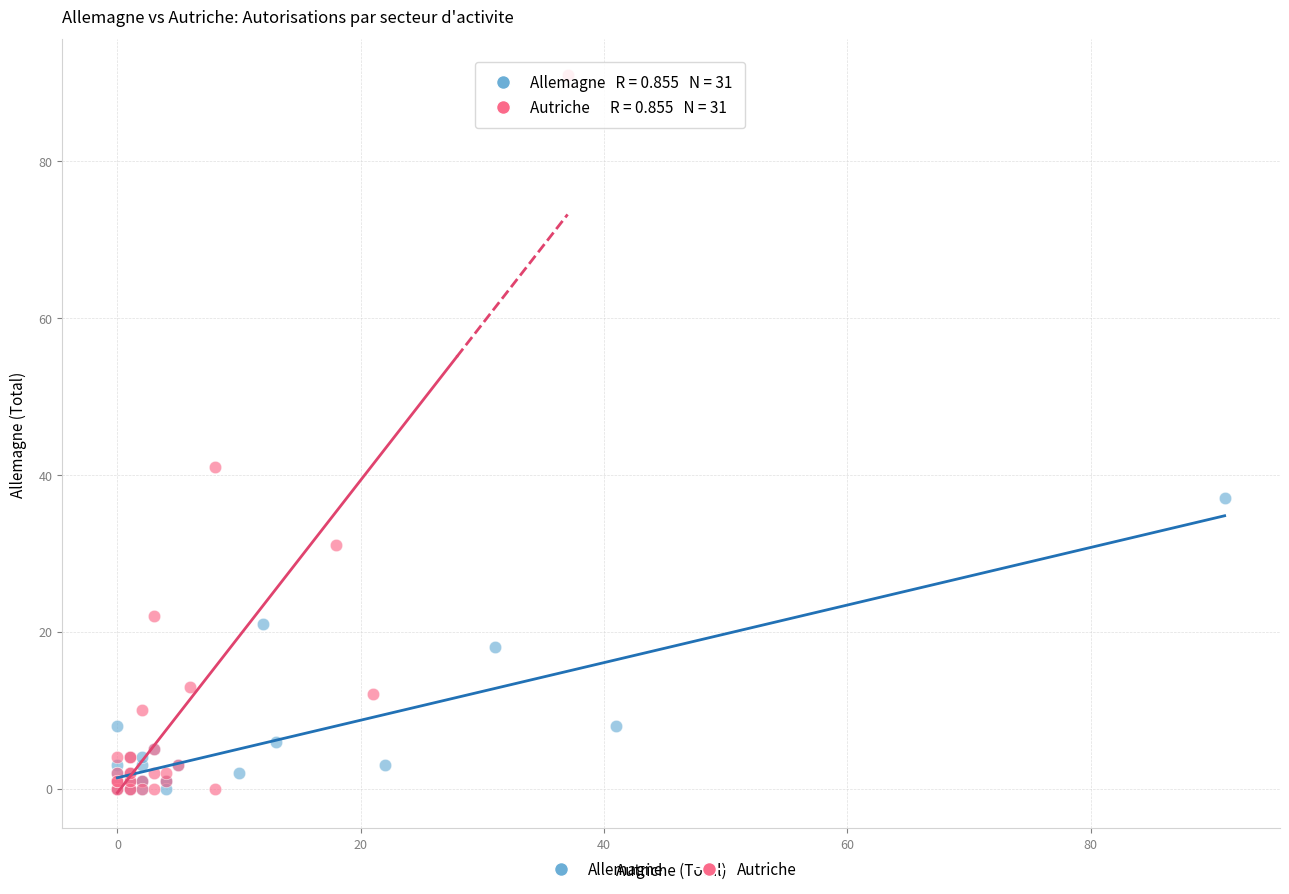

Which series has the widest spread of Y values?

Autriche